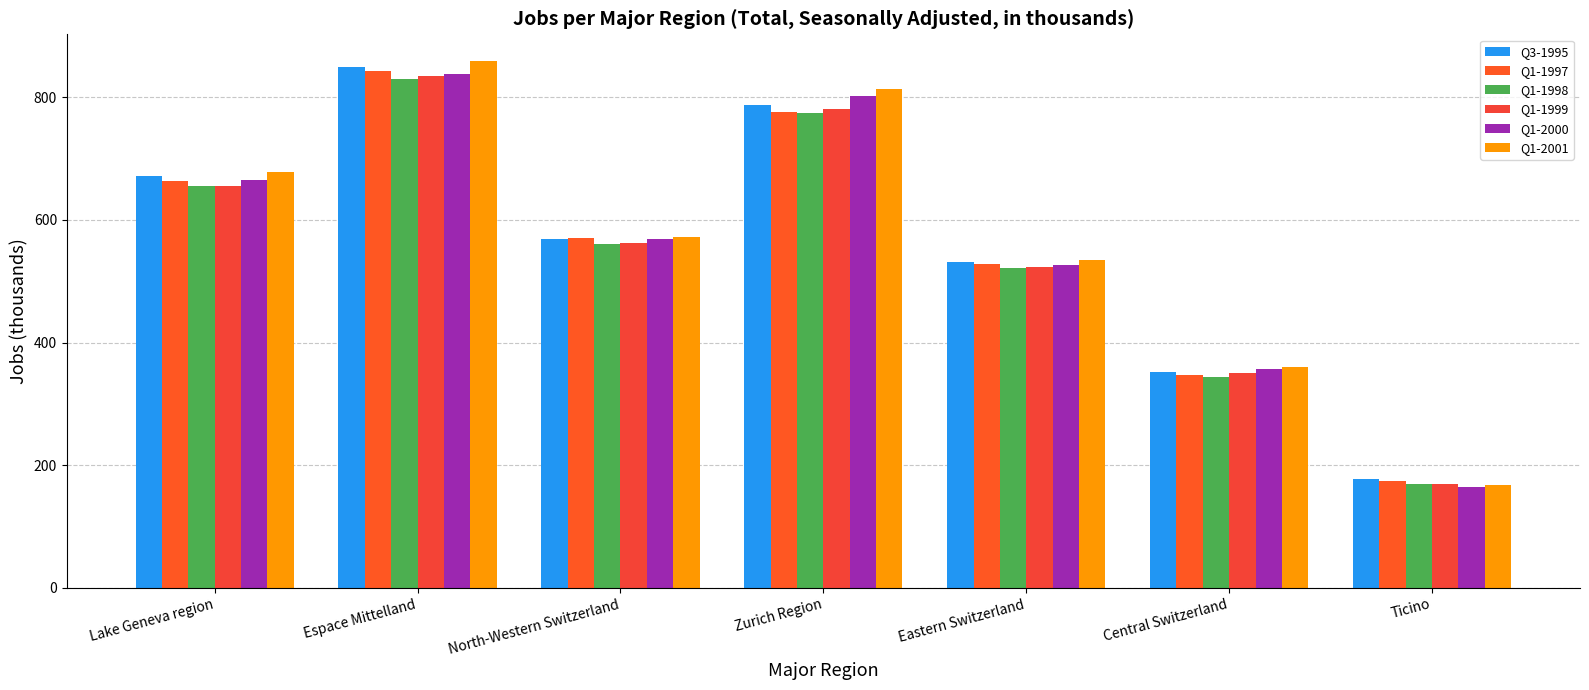

What is the sum of the Q3-1995 values at Central Switzerland and Eastern Switzerland?

883.8